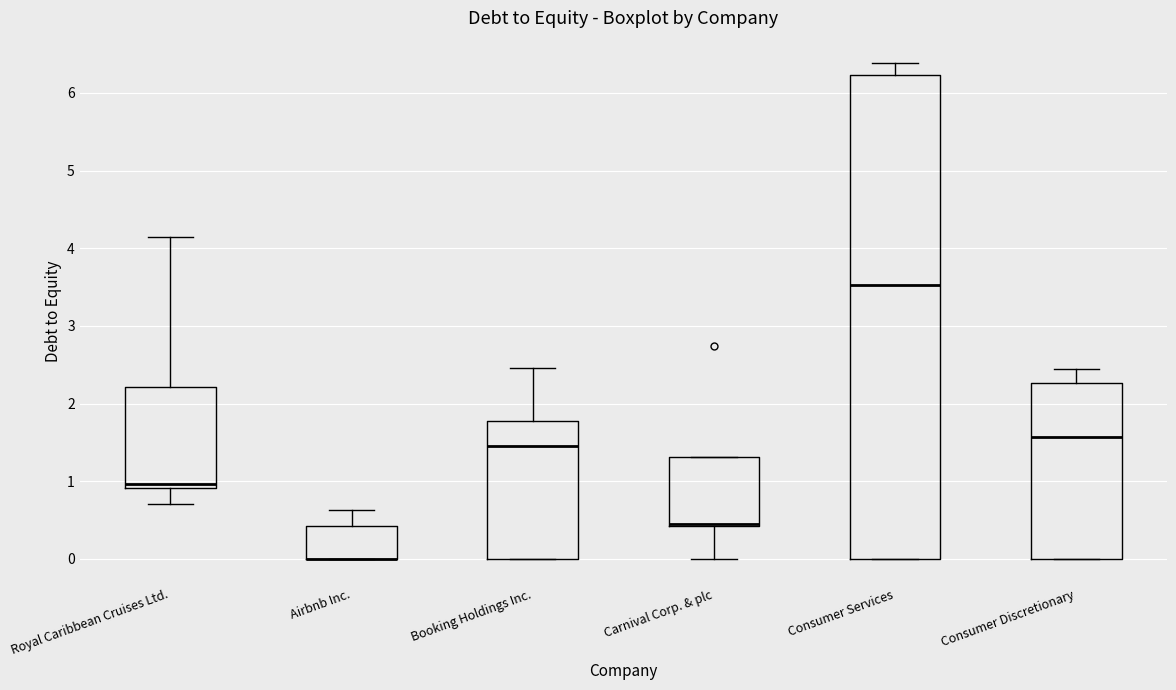

Where is the upper edge of the box for Carnival Corp. & plc on the y-axis? The values are not printed on the chart, so give them approximately, as read against the axis.

1.3